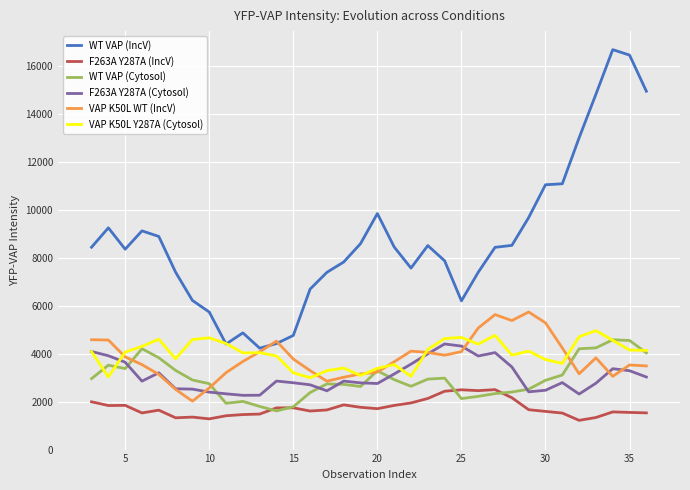

How many lines are shown in the chart?

6